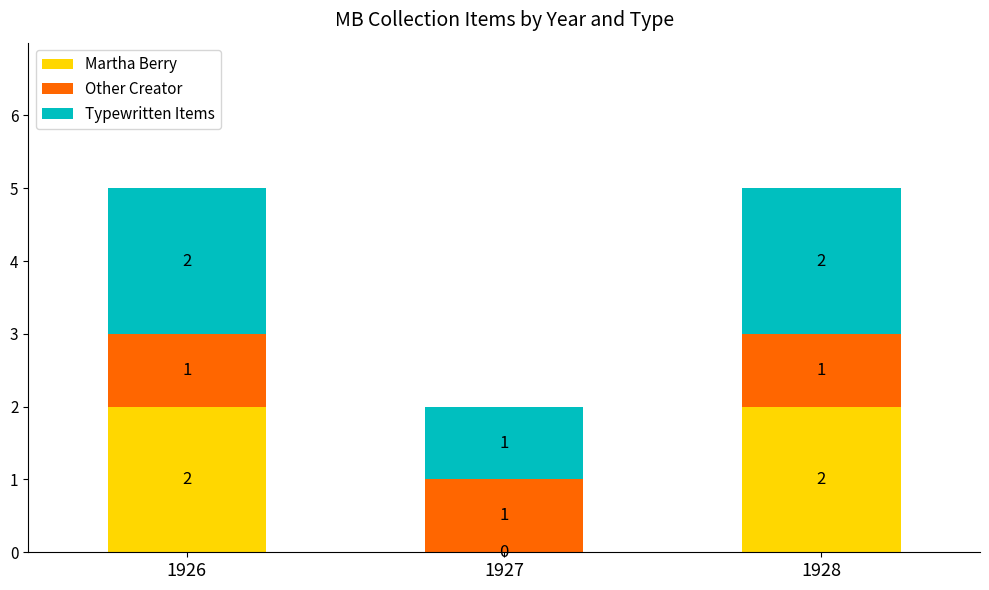

The Martha Berry series shows 2 at 1926. True or false?

True